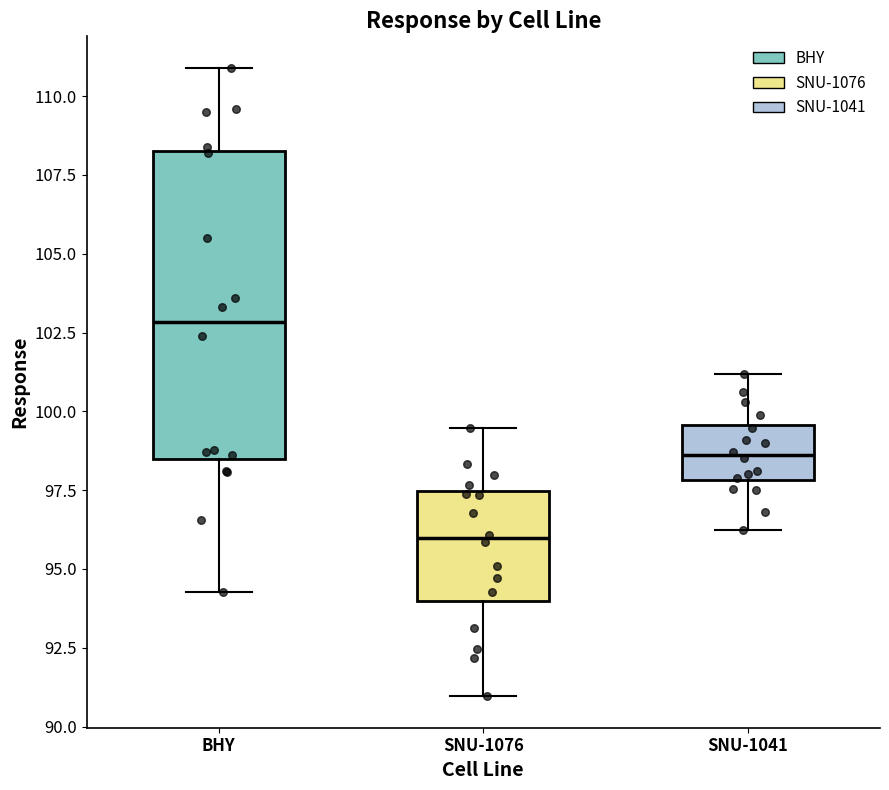

Which box has the lowest median line?

SNU-1076